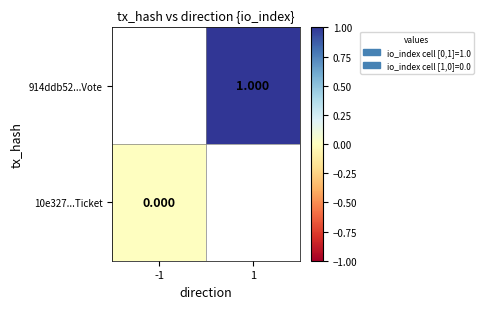

List the series in order of their peak value, lowest first.

914ddb52...Vote, 10e327...Ticket